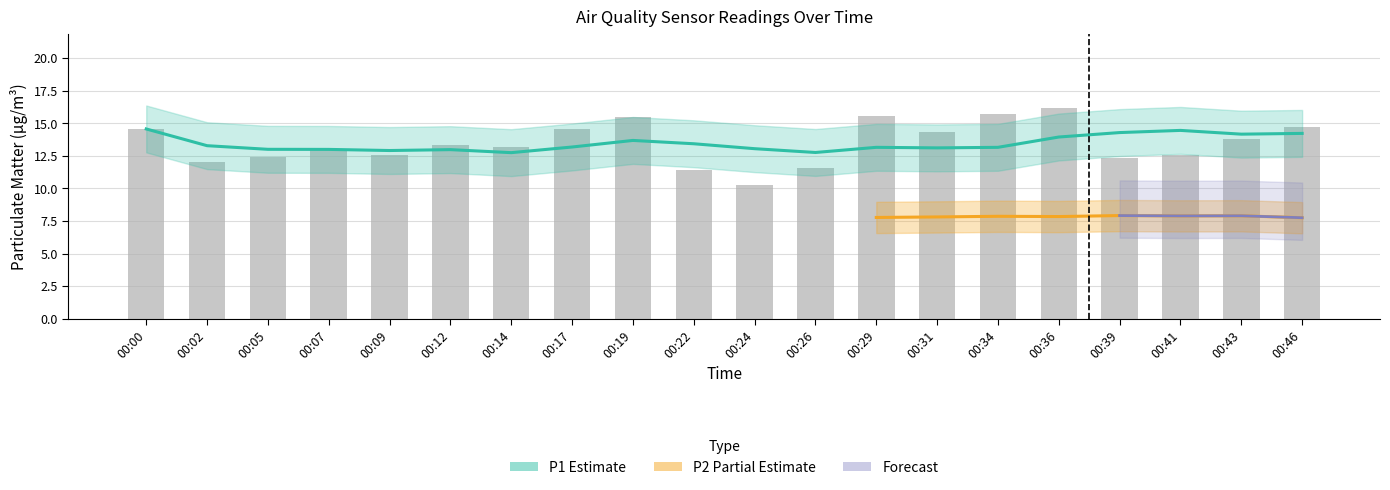

Reading left to right, transcribe all the data shown in this chart.

00:00=14.6	00:02=12.0	00:05=12.4	00:07=13.0	00:09=12.6	00:12=13.3	00:14=13.2	00:17=14.6	00:19=15.5	00:22=11.4	00:24=10.3	00:26=11.6	00:29=15.6	00:31=14.3	00:34=15.7	00:36=16.2	00:39=12.3	00:41=12.6	00:43=13.8	00:46=14.7